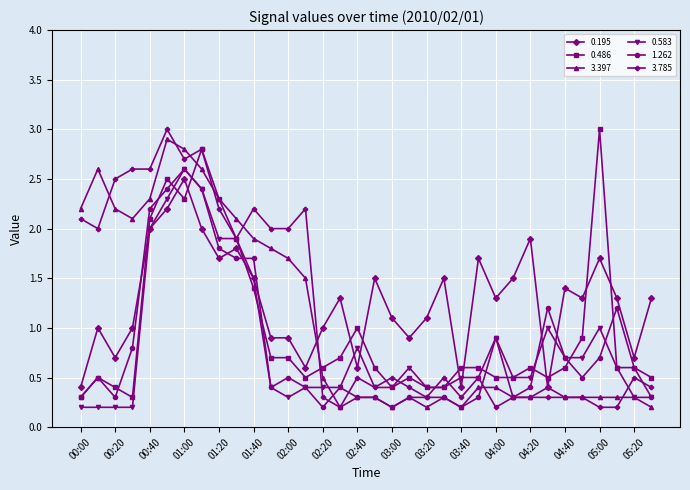

At how many categories does at least one series exceed 0?

34